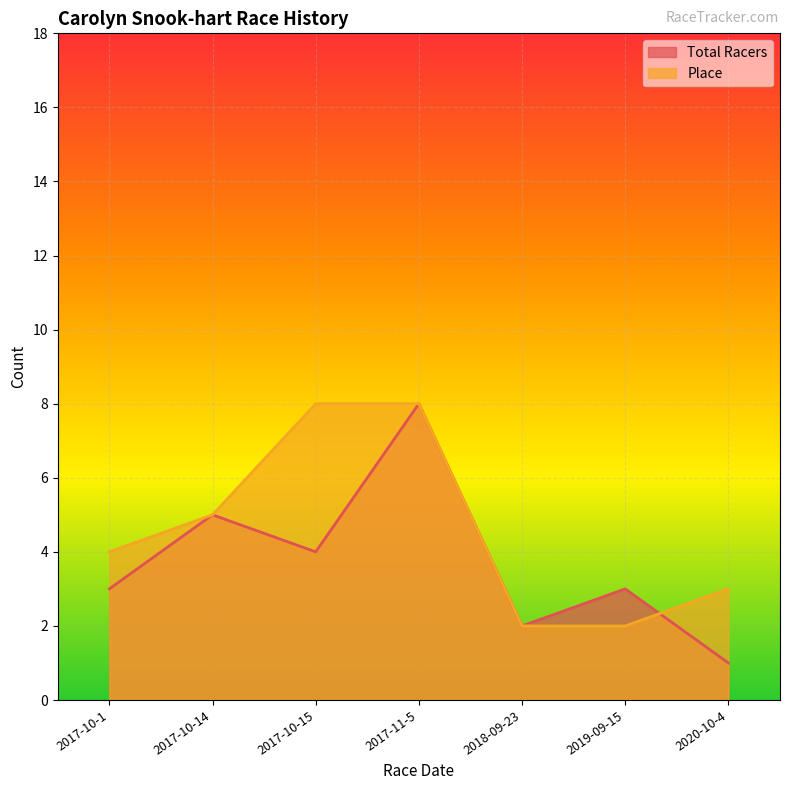

After their last crossing, which series has the higher values: Place or Total Racers?

Place